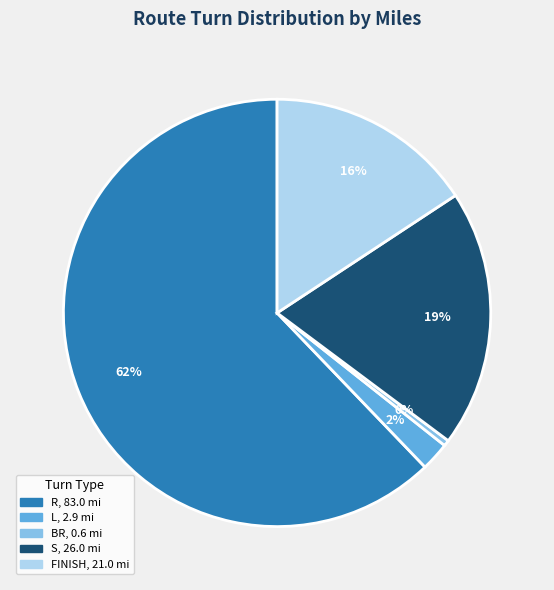

To the nearest percent, what is the average slice percentage?

20%